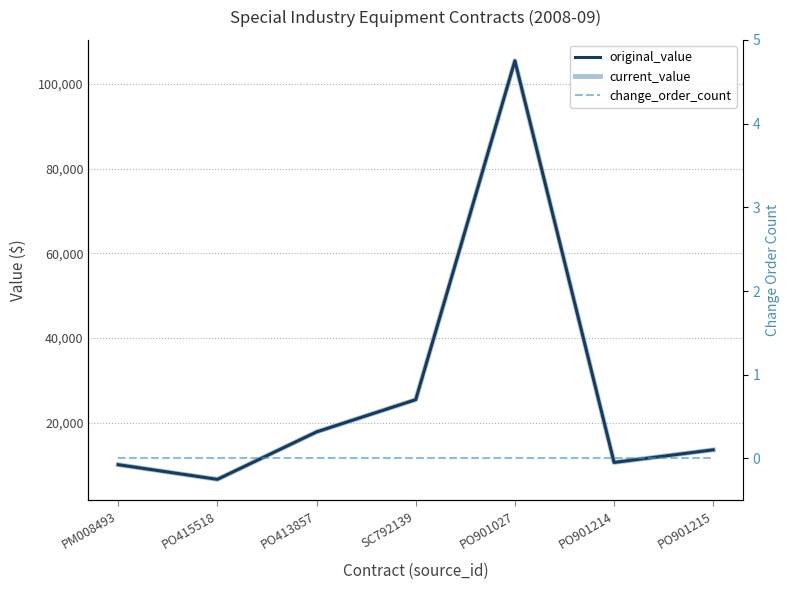

What is the difference between the original_value values at PO901215 and PO413857?

4235.7